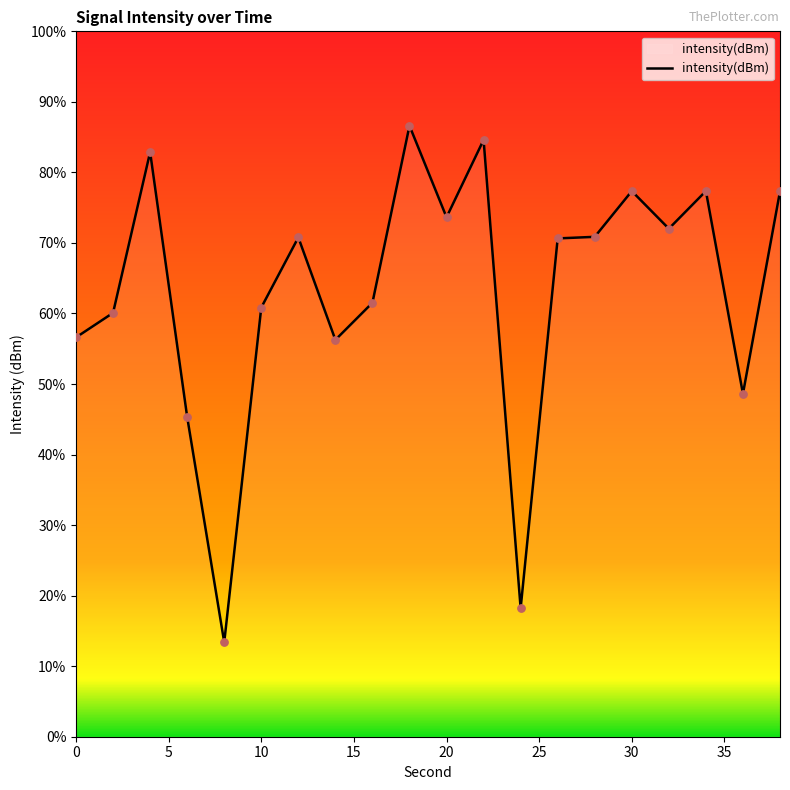

Between 12 and 2, which is larger?

12